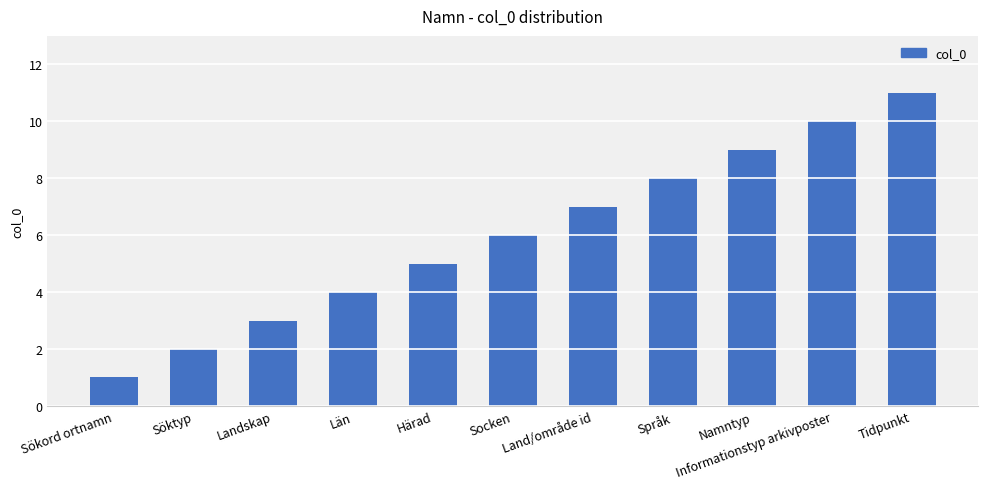

How many data points are less than 6?

5